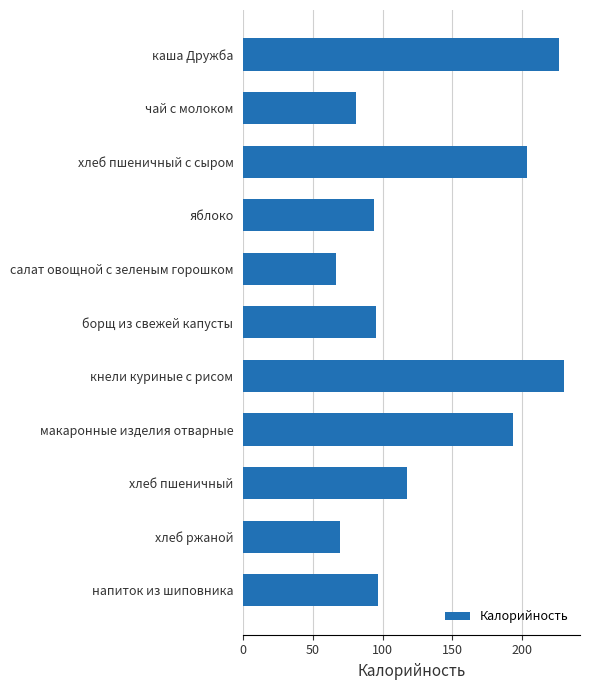

What is the difference between the maximum and second lowest values?

160.4